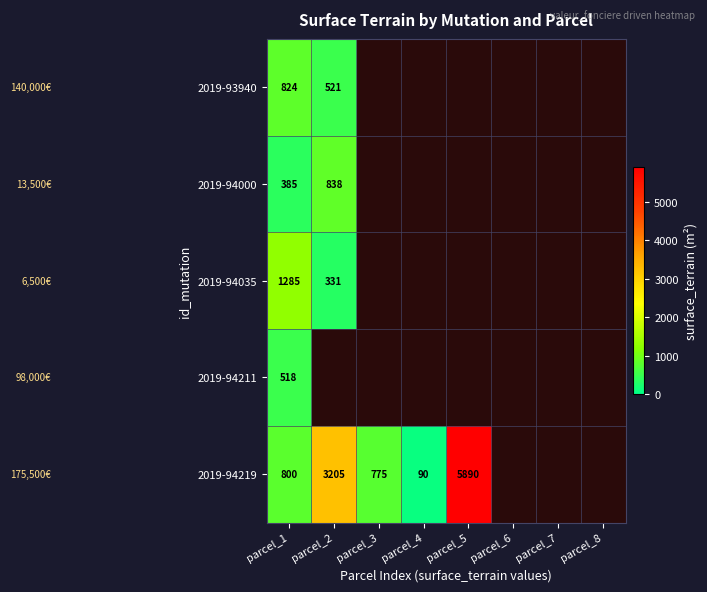

What is the spread (max minus min) of values at parcel_1?

900